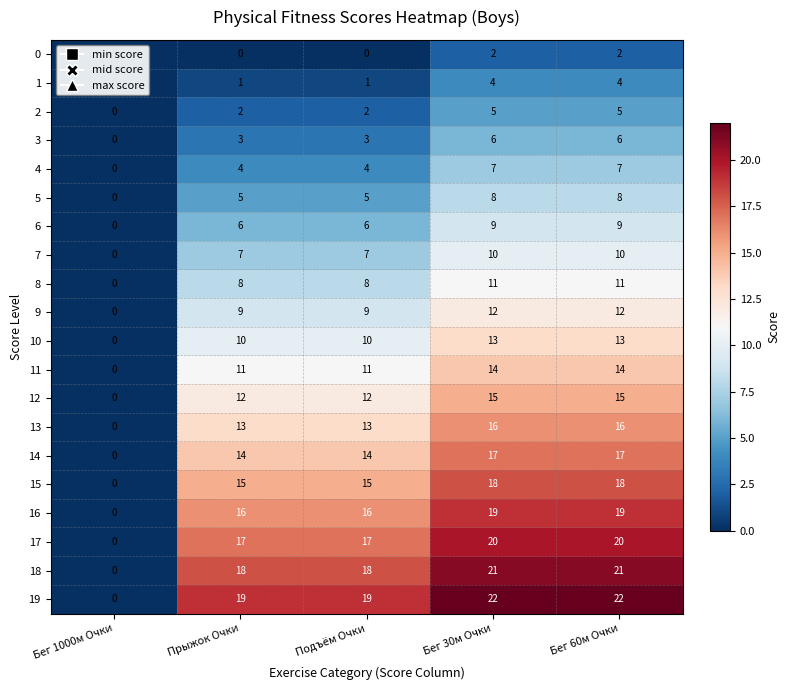

Count the 19 values in the range 19 to 22.

4